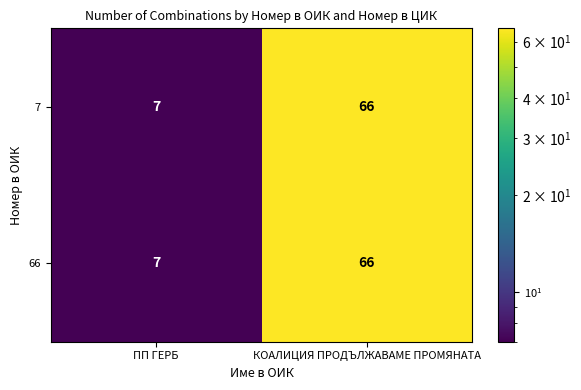

The 7 series shows 66 at КОАЛИЦИЯ ПРОДЪЛЖАВАМЕ ПРОМЯНАТА. True or false?

True